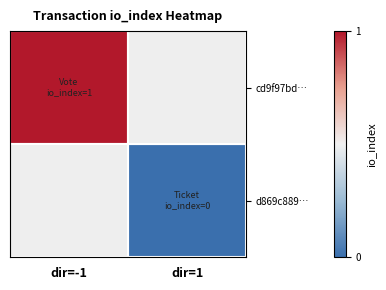

At which label does d869c889… reach its peak?

dir=-1